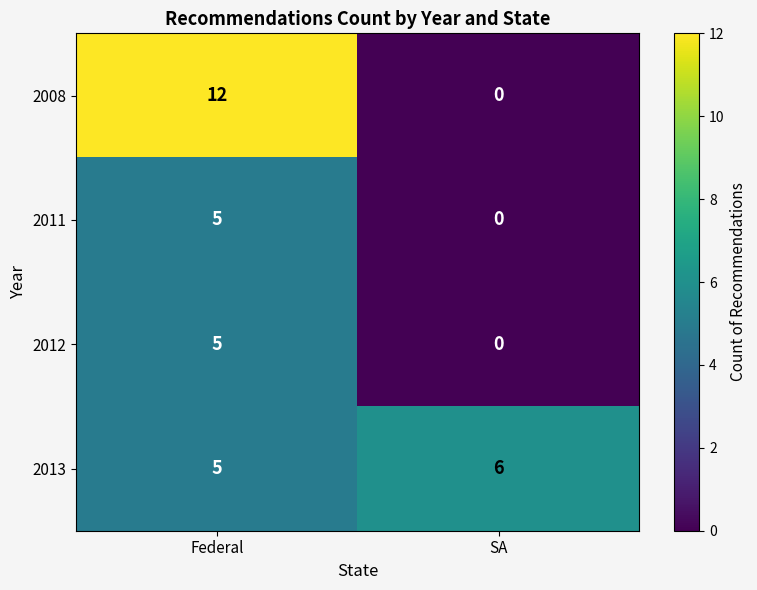

The value of 2008 at Federal is 21. True or false?

False